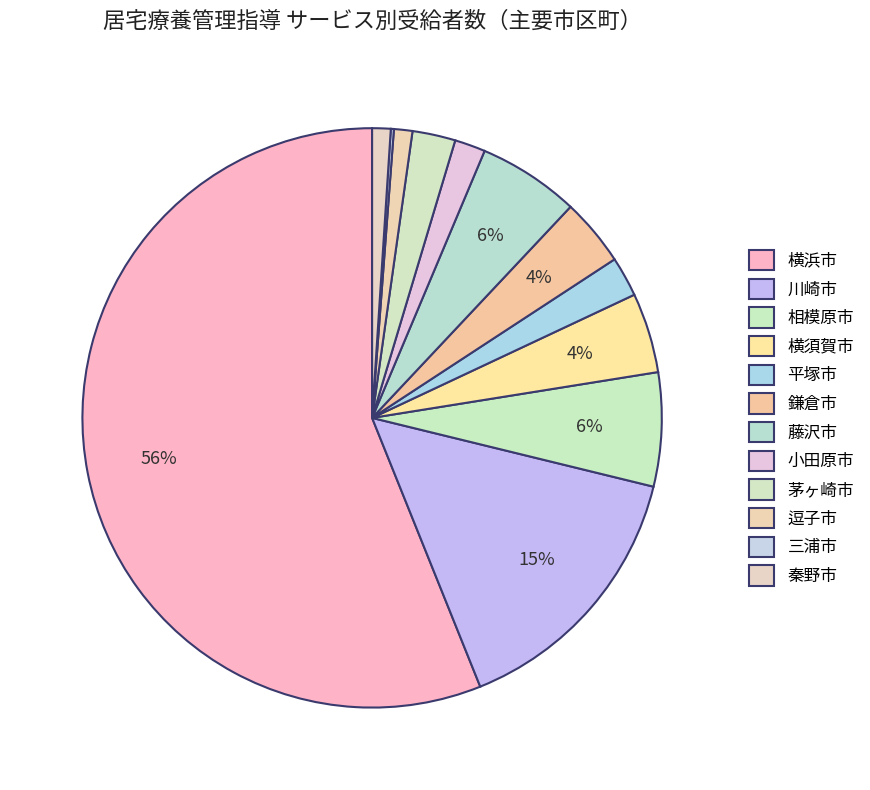

Which slice represents more than half of the pie?

横浜市